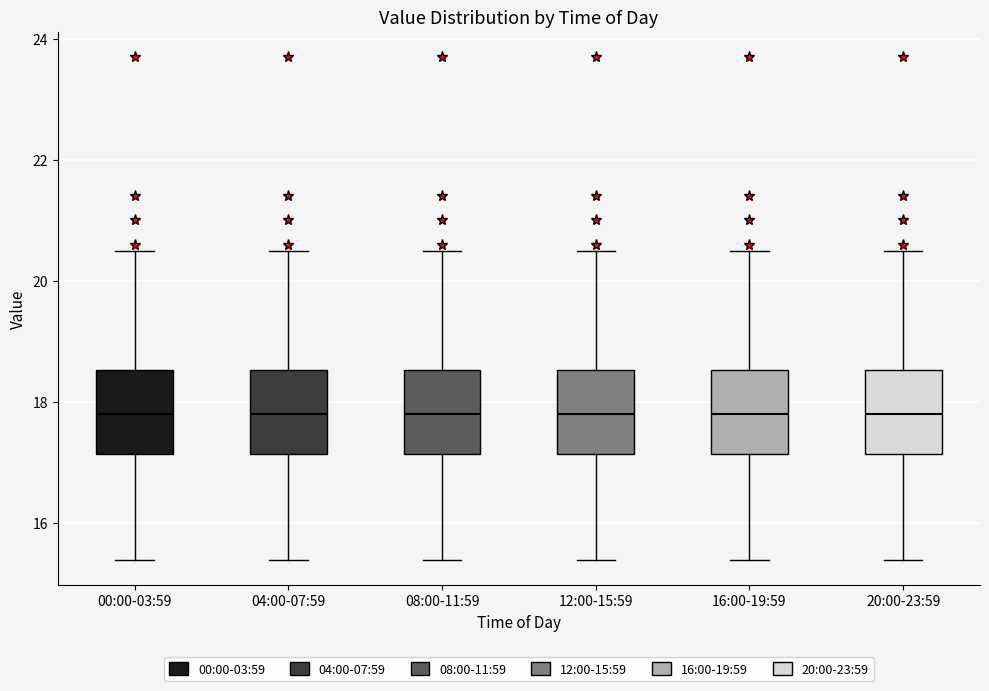

Reading left to right, read every box against the y-axis: the position of its median line, the range the box covers, and the ends of its whiskers. The values are not printed on the chart, so give them approximately, as read against the axis.

00:00-03:59: median 17.8, box 17.2 to 18.6, whiskers 15.4 to 20.6
04:00-07:59: median 17.8, box 17.2 to 18.6, whiskers 15.4 to 20.6
08:00-11:59: median 17.8, box 17.2 to 18.6, whiskers 15.4 to 20.6
12:00-15:59: median 17.8, box 17.2 to 18.6, whiskers 15.4 to 20.6
16:00-19:59: median 17.8, box 17.2 to 18.6, whiskers 15.4 to 20.6
20:00-23:59: median 17.8, box 17.2 to 18.6, whiskers 15.4 to 20.6